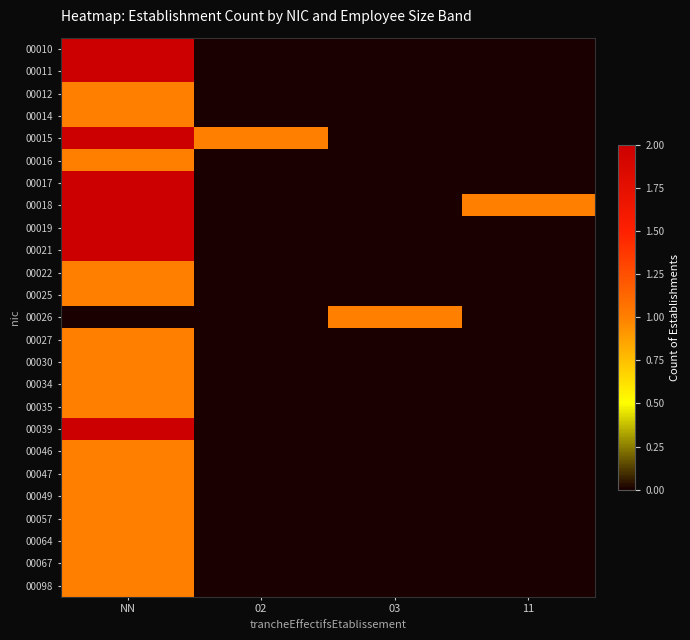

Reading left to right, extract all data points from this chart.

00010: NN=2	02=0	03=0	11=0
00011: NN=2	02=0	03=0	11=0
00012: NN=1	02=0	03=0	11=0
00014: NN=1	02=0	03=0	11=0
00015: NN=2	02=1	03=0	11=0
00016: NN=1	02=0	03=0	11=0
00017: NN=2	02=0	03=0	11=0
00018: NN=2	02=0	03=0	11=1
00019: NN=2	02=0	03=0	11=0
00021: NN=2	02=0	03=0	11=0
00022: NN=1	02=0	03=0	11=0
00025: NN=1	02=0	03=0	11=0
00026: NN=0	02=0	03=1	11=0
00027: NN=1	02=0	03=0	11=0
00030: NN=1	02=0	03=0	11=0
00034: NN=1	02=0	03=0	11=0
00035: NN=1	02=0	03=0	11=0
00039: NN=2	02=0	03=0	11=0
00046: NN=1	02=0	03=0	11=0
00047: NN=1	02=0	03=0	11=0
00049: NN=1	02=0	03=0	11=0
00057: NN=1	02=0	03=0	11=0
00064: NN=1	02=0	03=0	11=0
00067: NN=1	02=0	03=0	11=0
00098: NN=1	02=0	03=0	11=0